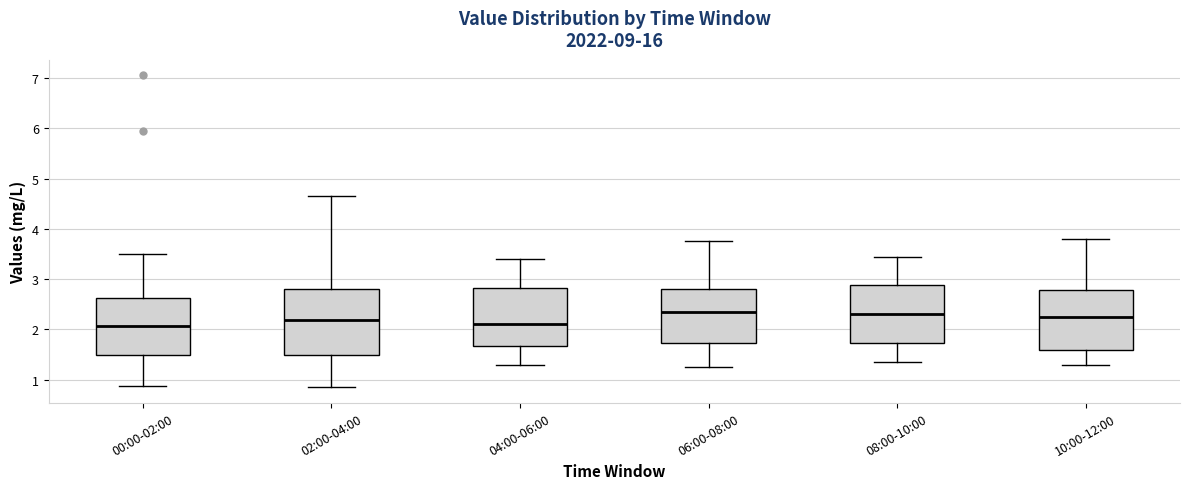

Which box is the tallest, from its lower edge to its upper edge?

02:00-04:00